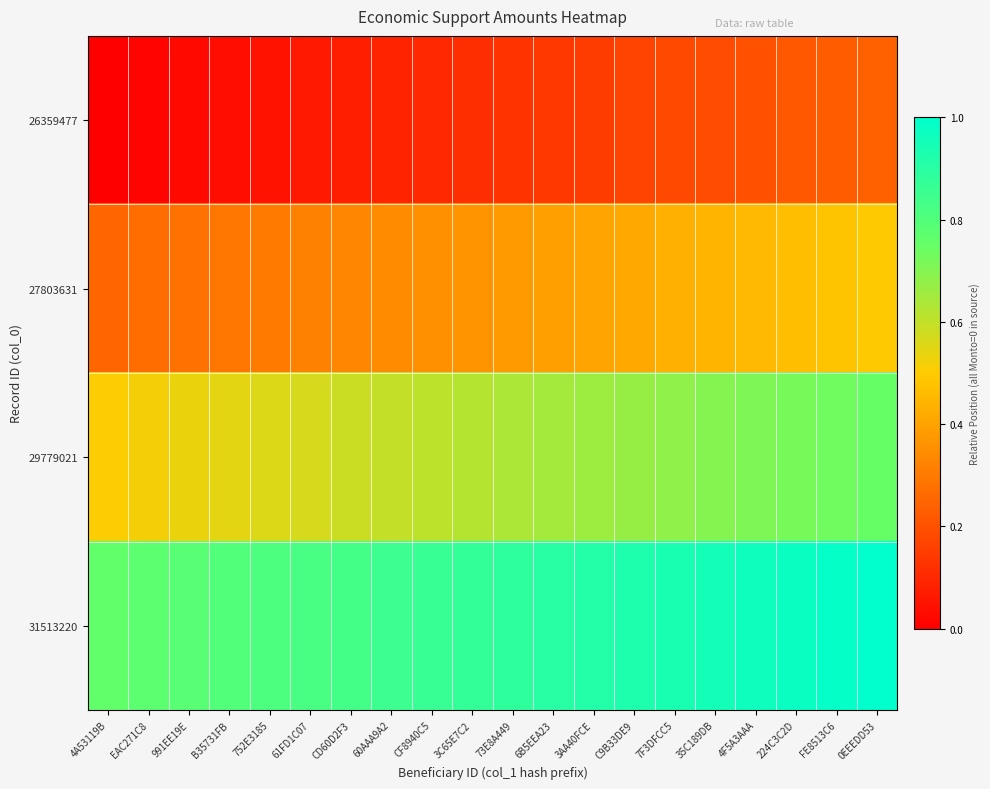

List the series in order of their peak value, highest first.

31513220, 29779021, 27803631, 26359477